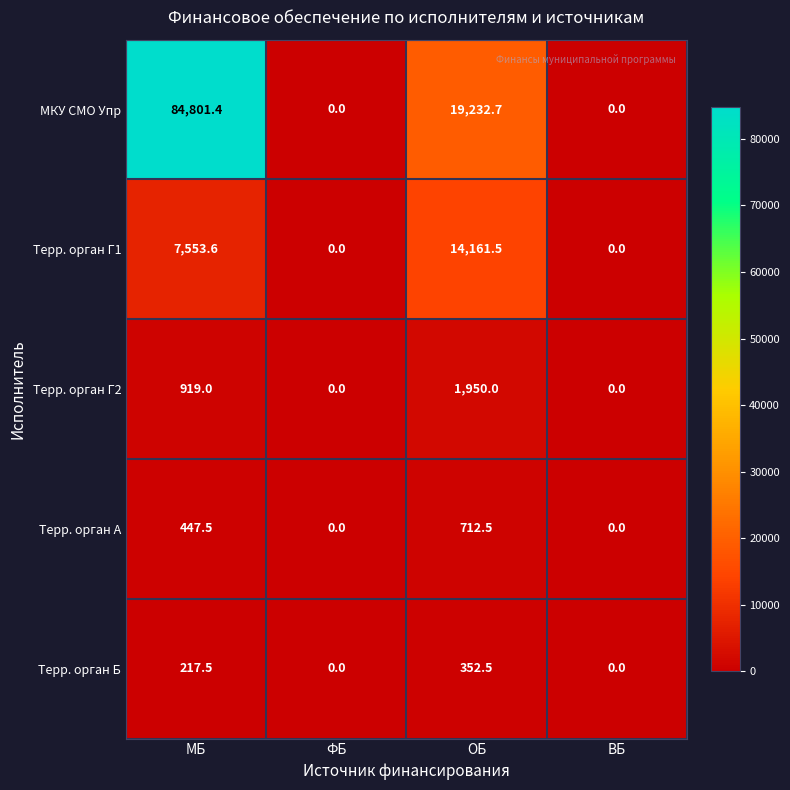

Reading left to right, extract all data points from this chart.

МКУ СМО Упр: МБ=84801.4	ФБ=0.0	ОБ=19232.7	ВБ=0.0
Терр. орган Г1: МБ=7553.6	ФБ=0.0	ОБ=14161.5	ВБ=0.0
Терр. орган Г2: МБ=919.0	ФБ=0.0	ОБ=1950.0	ВБ=0.0
Терр. орган А: МБ=447.5	ФБ=0.0	ОБ=712.5	ВБ=0.0
Терр. орган Б: МБ=217.5	ФБ=0.0	ОБ=352.5	ВБ=0.0